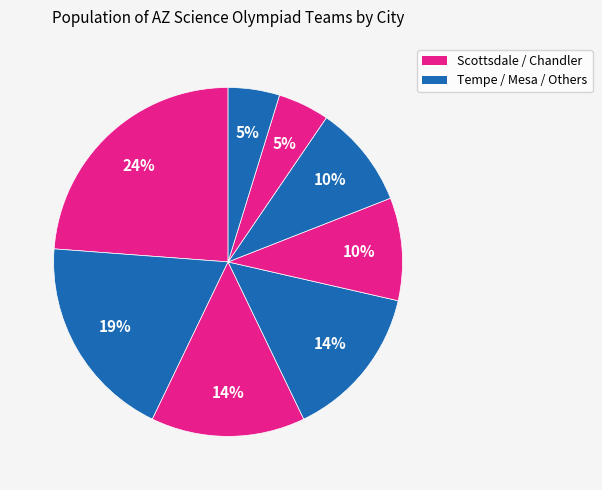

How many segments does this pie chart have?

8